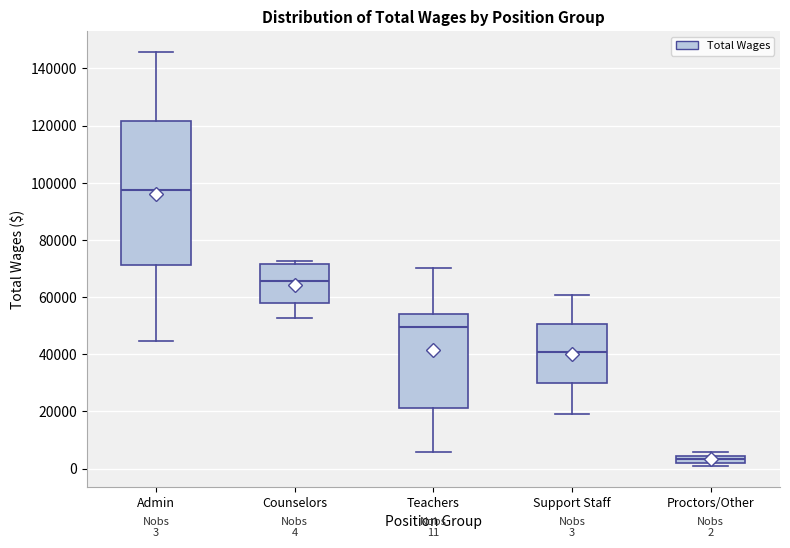

Which box's median line is the highest?

Admin